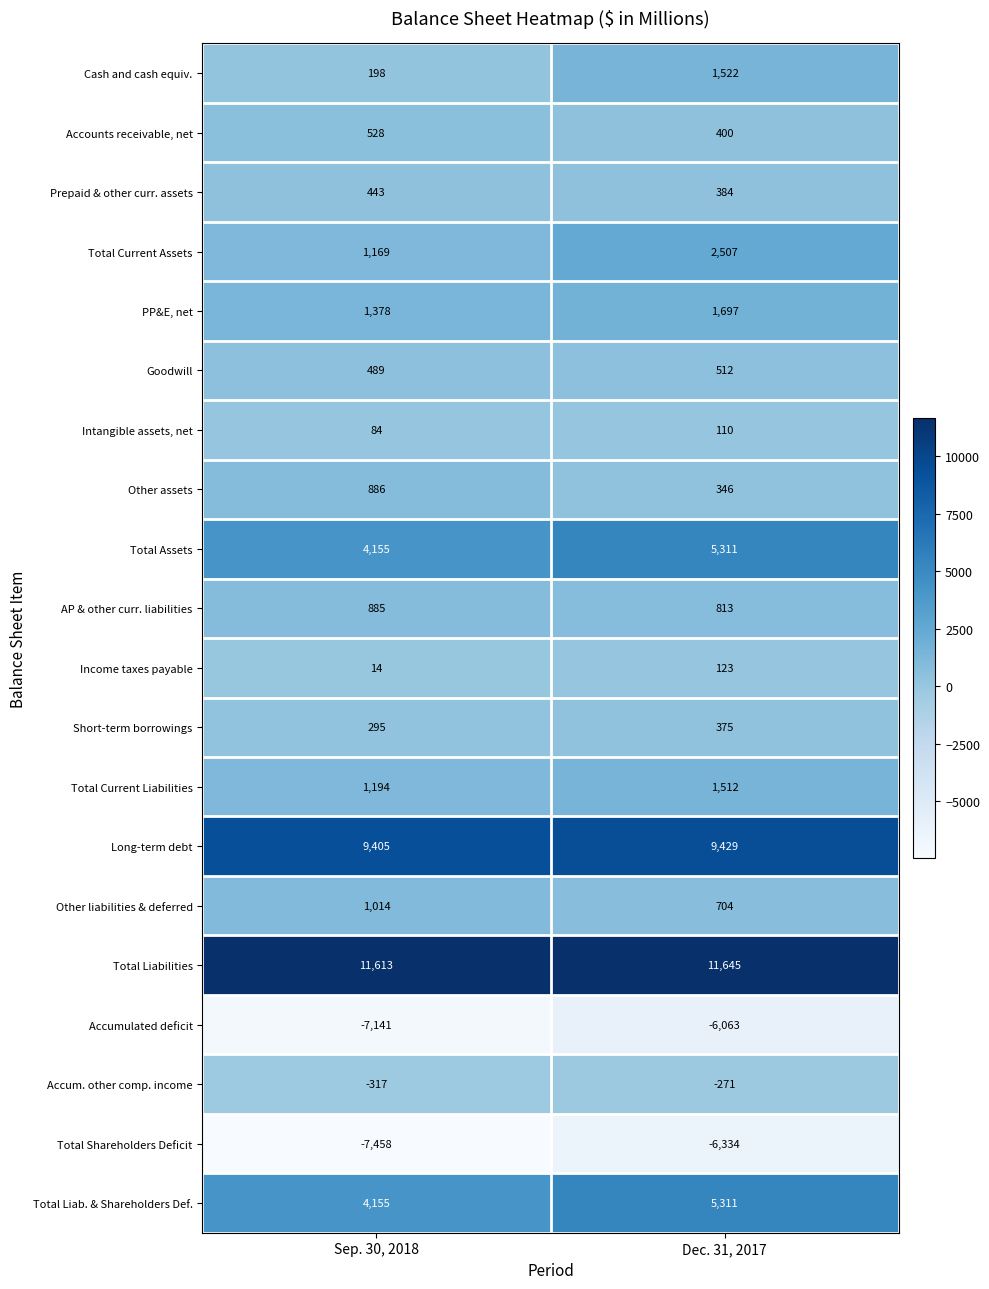

True or false: Income taxes payable has a value of 19 at Sep. 30, 2018.

False